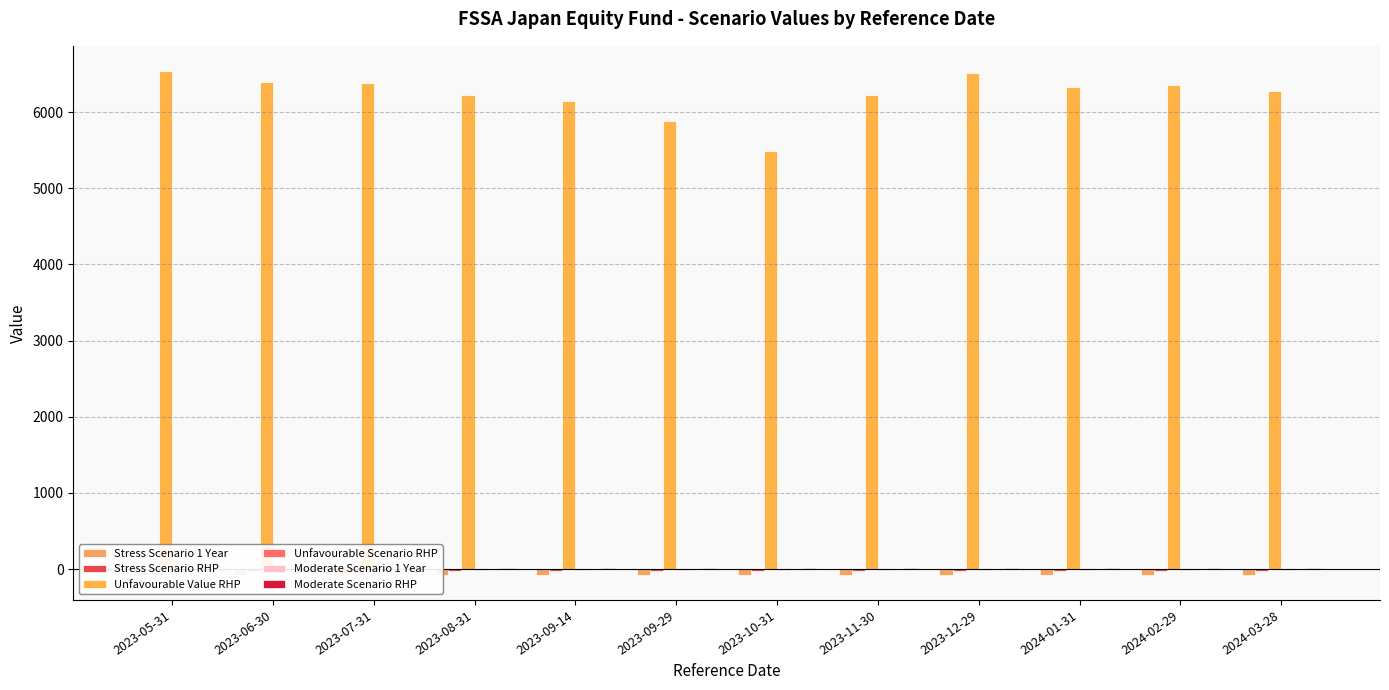

What is the value of the Moderate Scenario 1 Year bar at the 7th from the left?

1.8